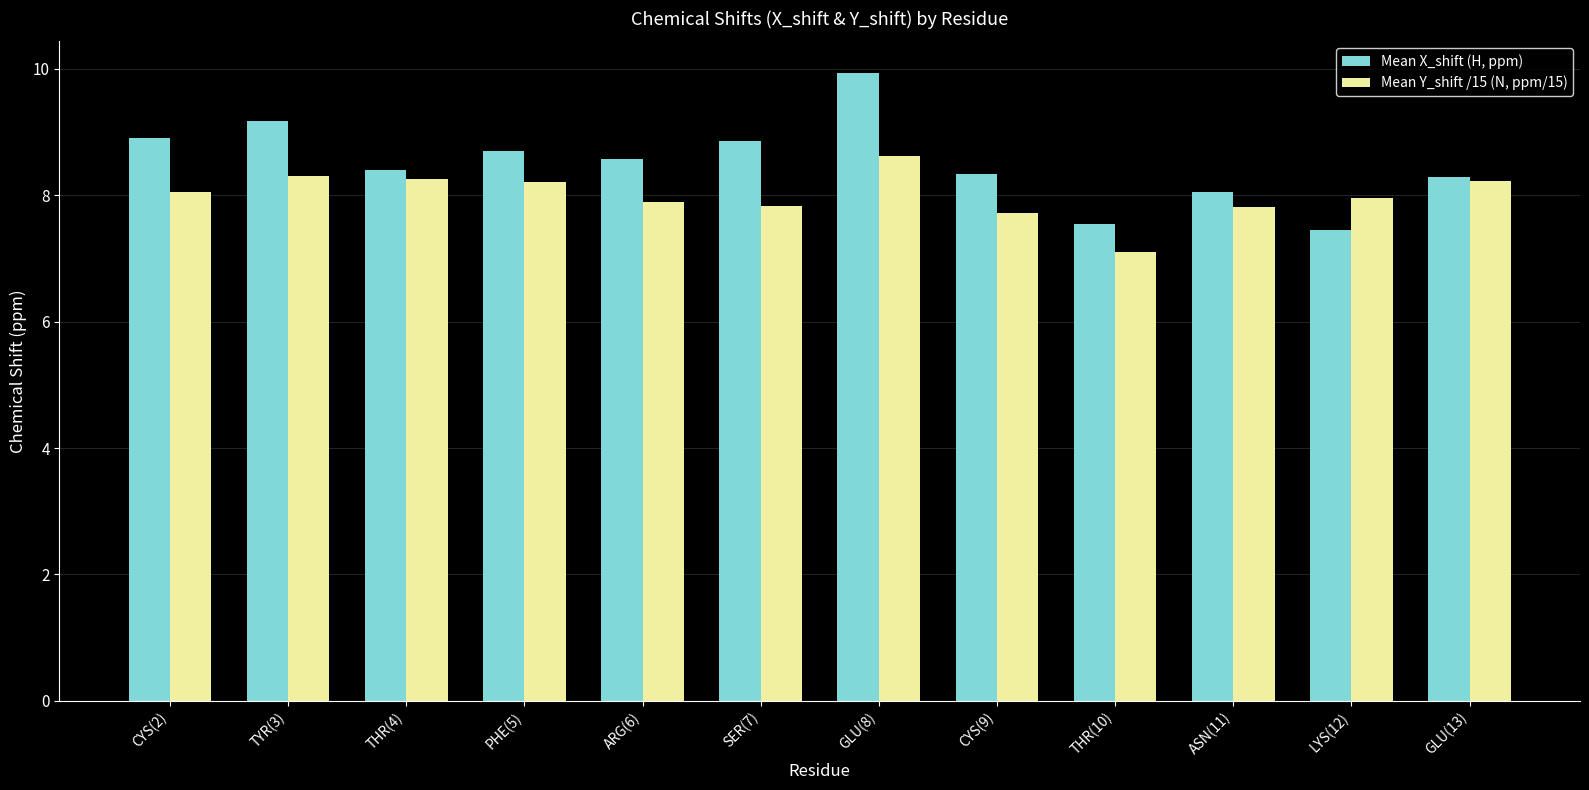

Between THR(4) and LYS(12), which series saw the biggest shift?

Mean X_shift (H, ppm)